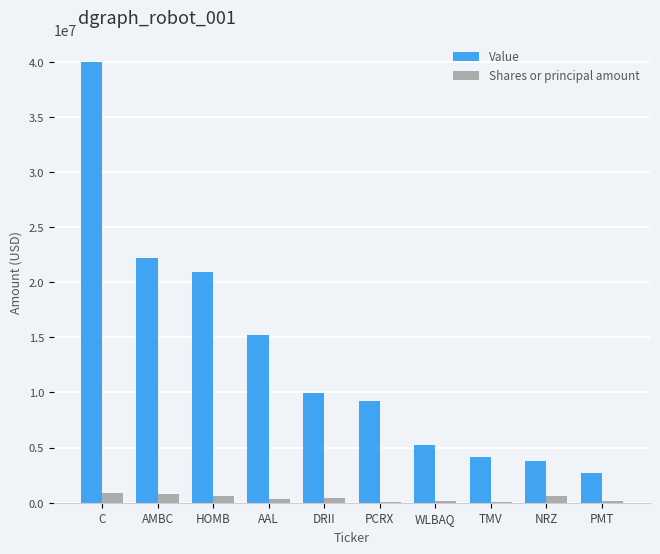

What is the sum of all Shares or principal amount values?

4128005